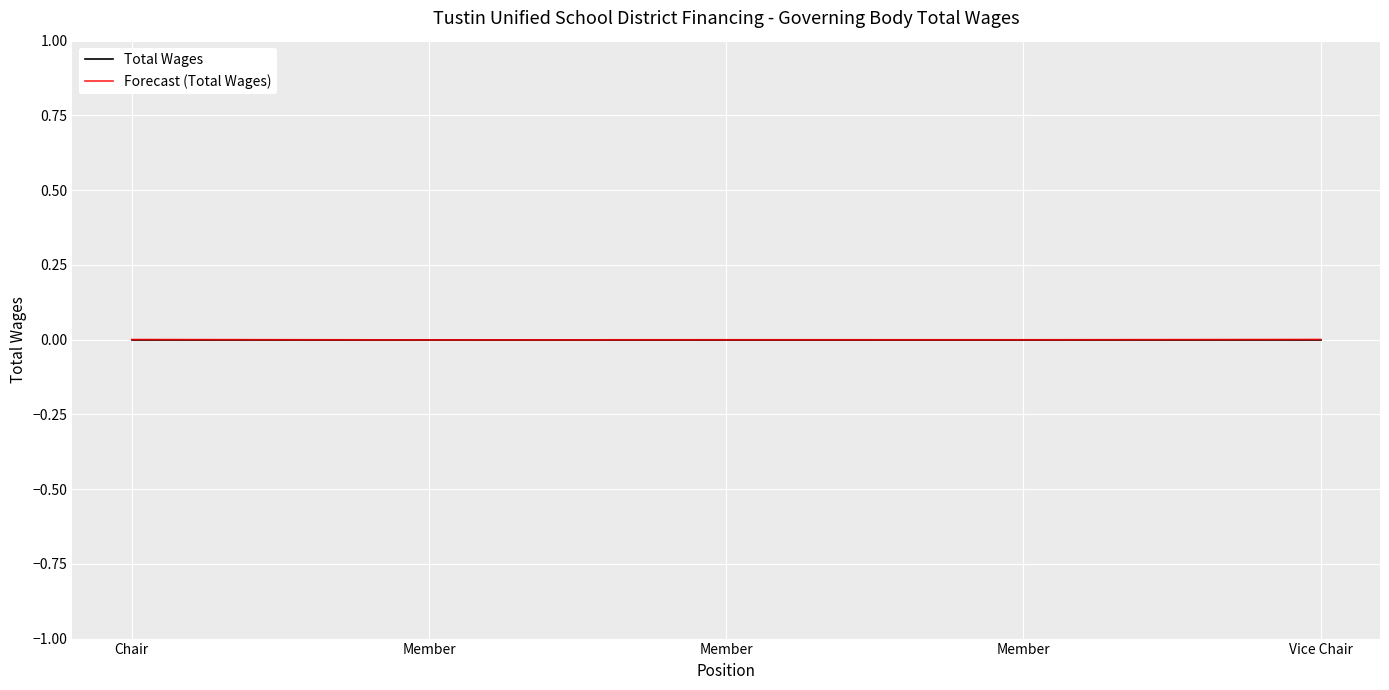

Which series has the largest total across all categories?

Total Wages